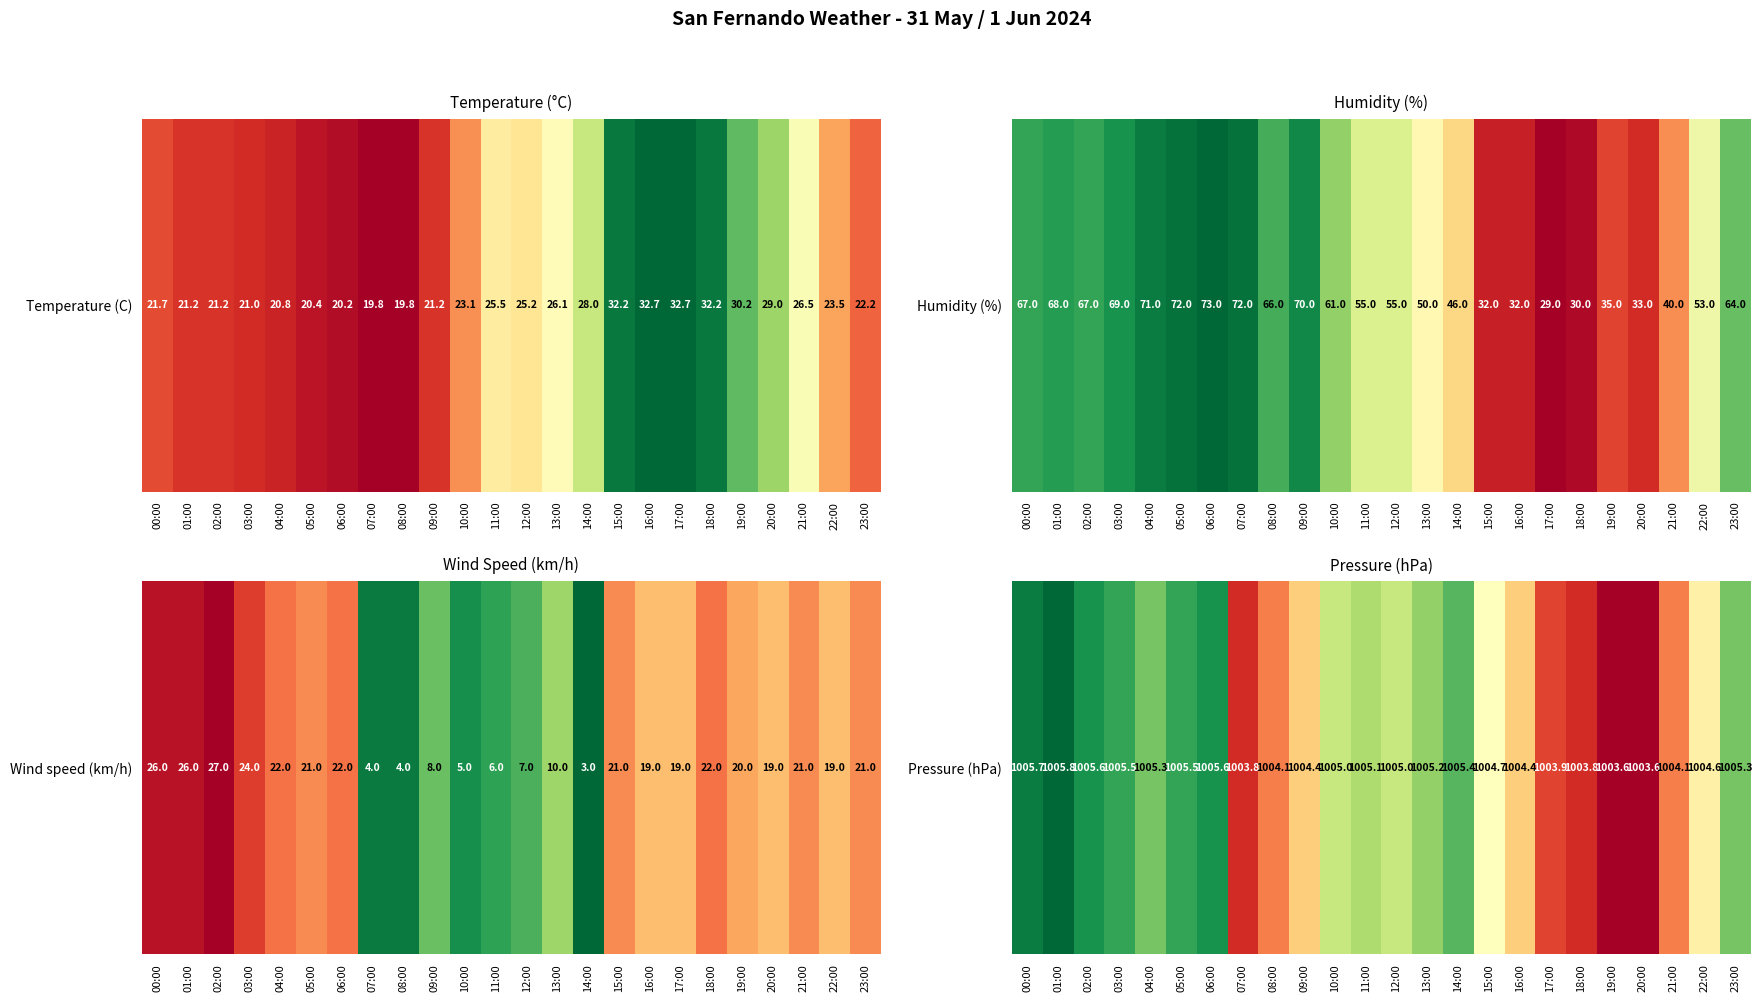

At which label does the data first exceed 1005?

00:00